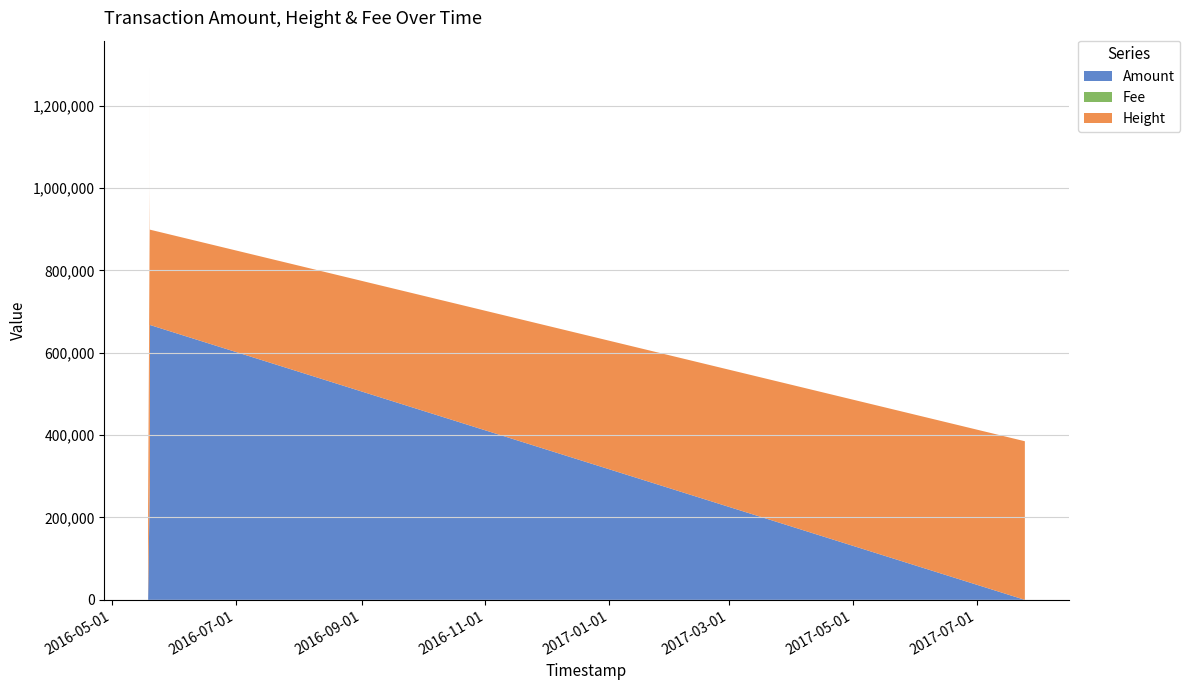

Reading right to left, what are all the values shown in this chart?

Amount: 0	667482	100000	67483	100000	100000	100000	100000	100000	999	1000
Fee: 1	1	1	1	1	1	1	1	1	1	1
Height: 385152	231412	231410	231410	231410	231410	231409	231409	231409	231098	231097